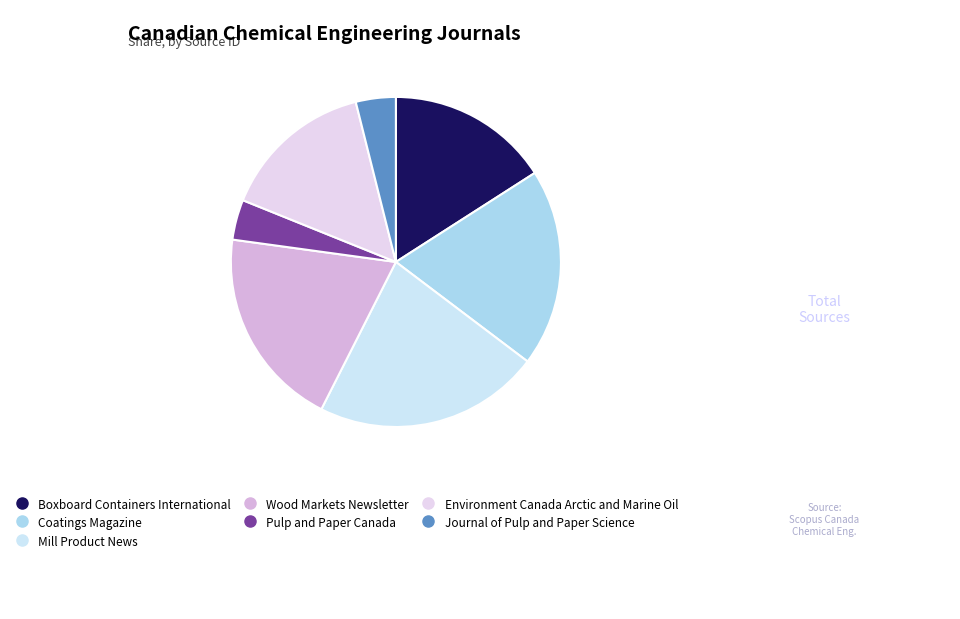

True or false: Environment Canada Arctic and Marine Oil accounts for 15% of the total.

True